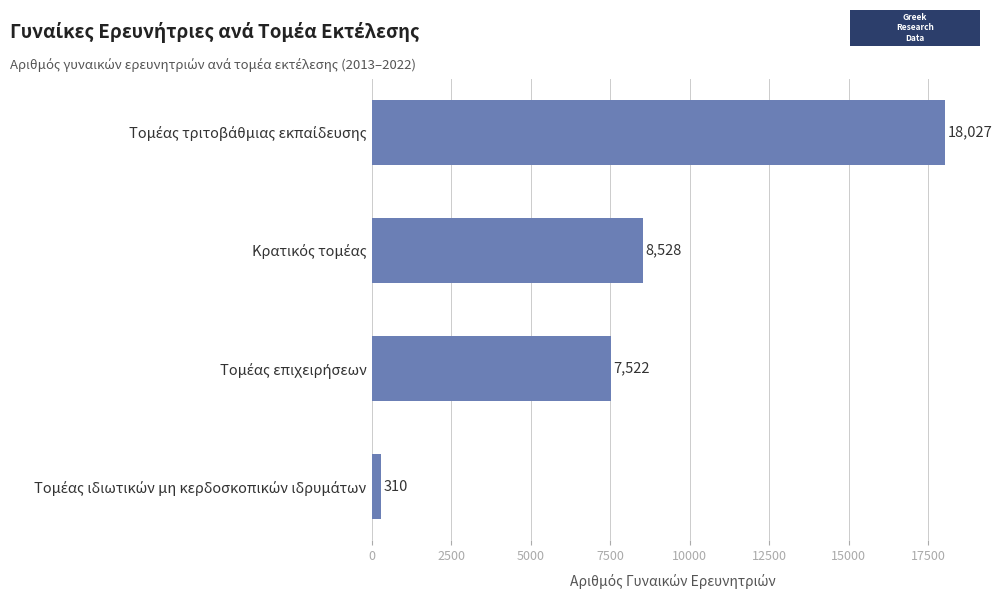

What is the difference between the maximum and second lowest values?

10505